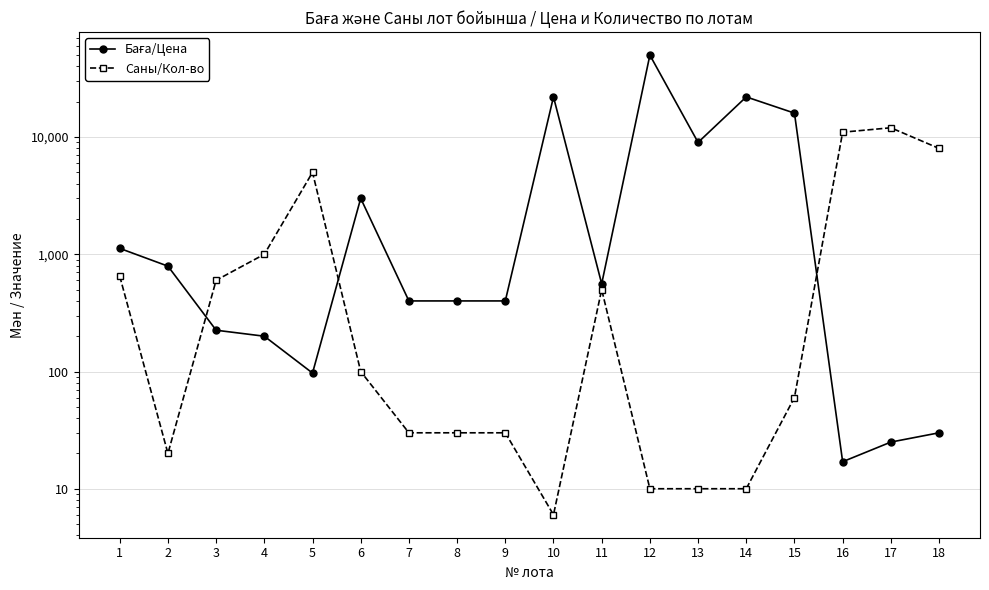

List the labels in order of Саны/Кол-во value, largest first.

17, 16, 18, 5, 4, 1, 3, 11, 6, 15, 7, 8, 9, 2, 12, 13, 14, 10